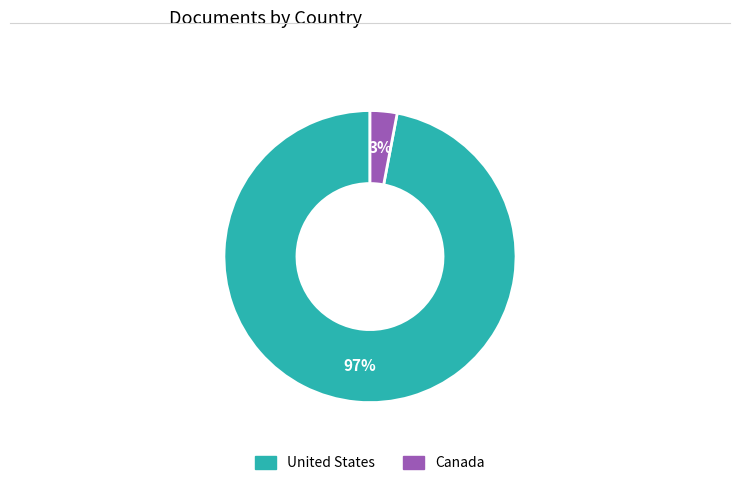

Rank the categories by value from lowest to highest.

Canada, United States